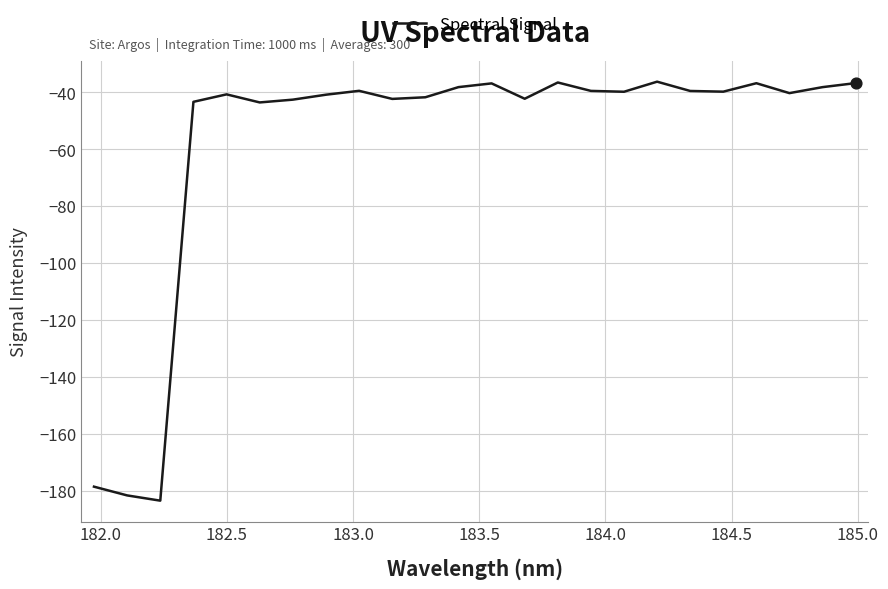

What is the smallest value displayed?

-183.4